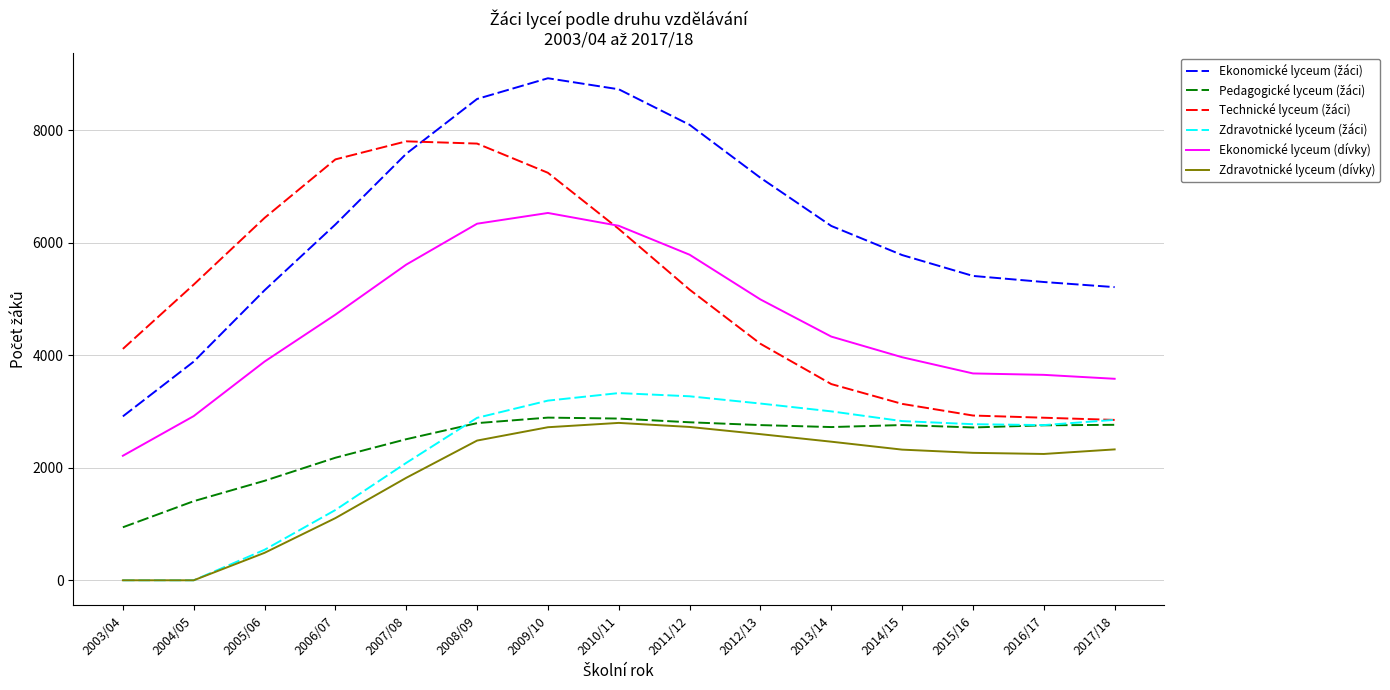

The value of Ekonomické lyceum (dívky) at 2015/16 is 5599. True or false?

False